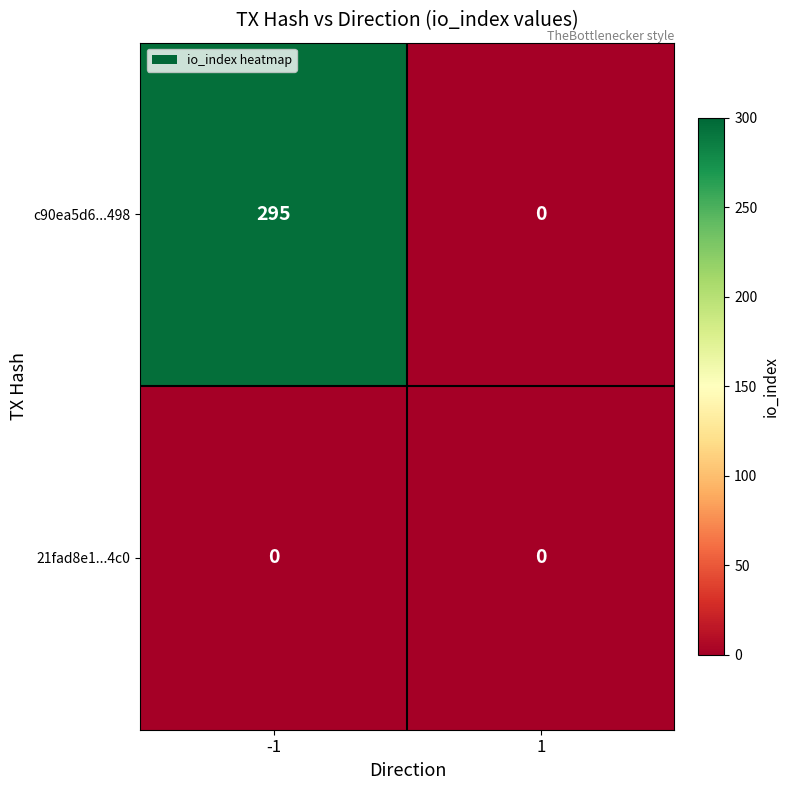

How many data points does each series have?

2